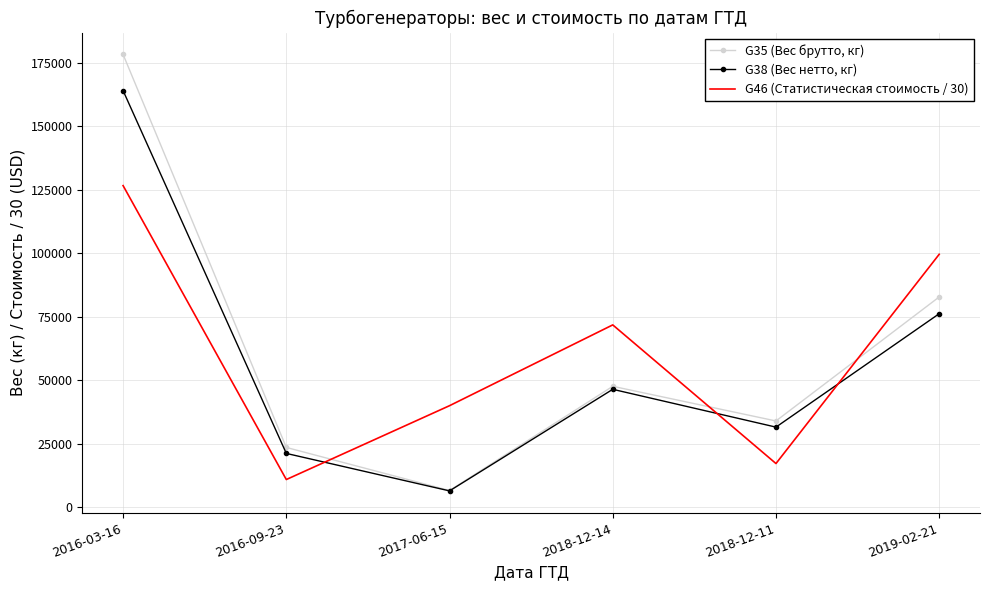

What position from the right is 2017-06-15?

4